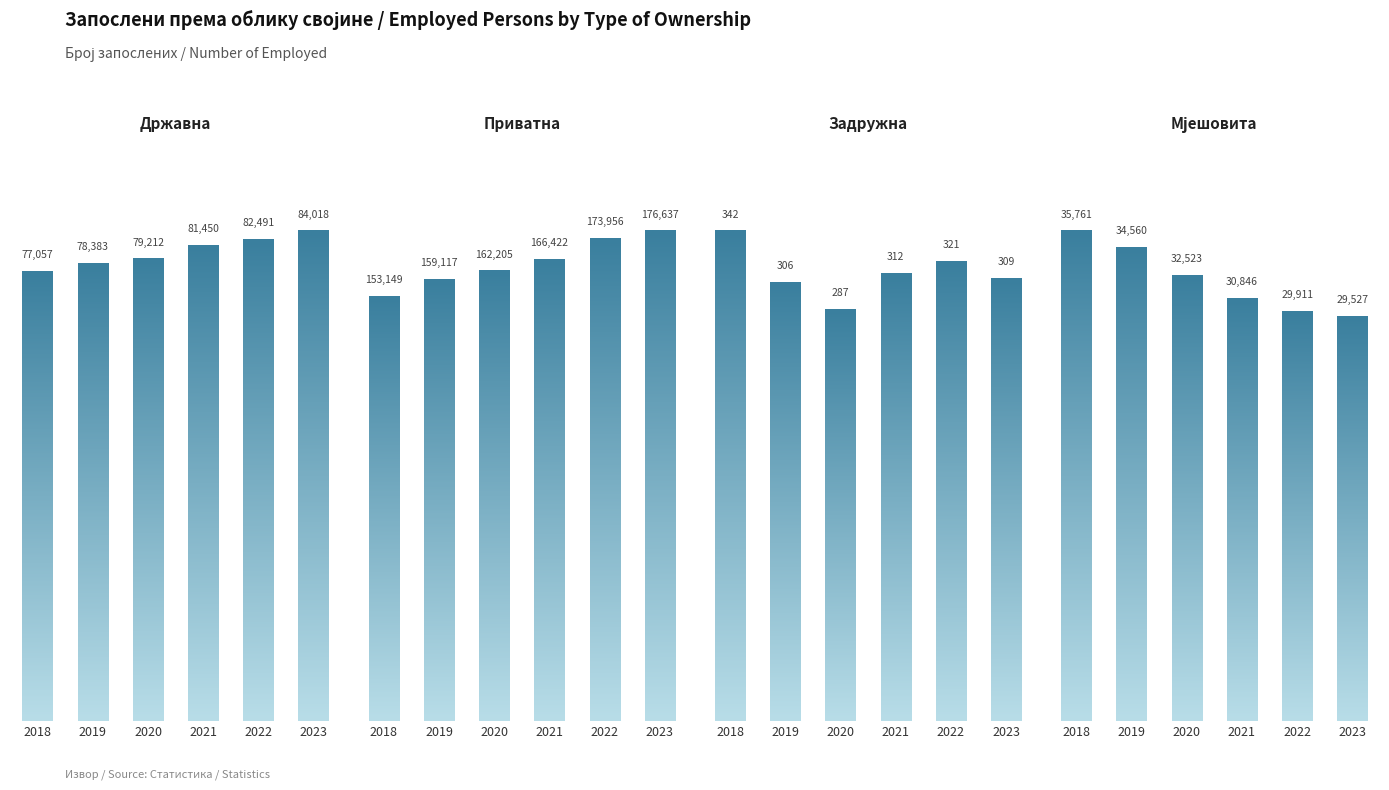

Rank the series by their maximum value, from lowest to highest.

Задружна, Мјешовита, Државна, Приватна